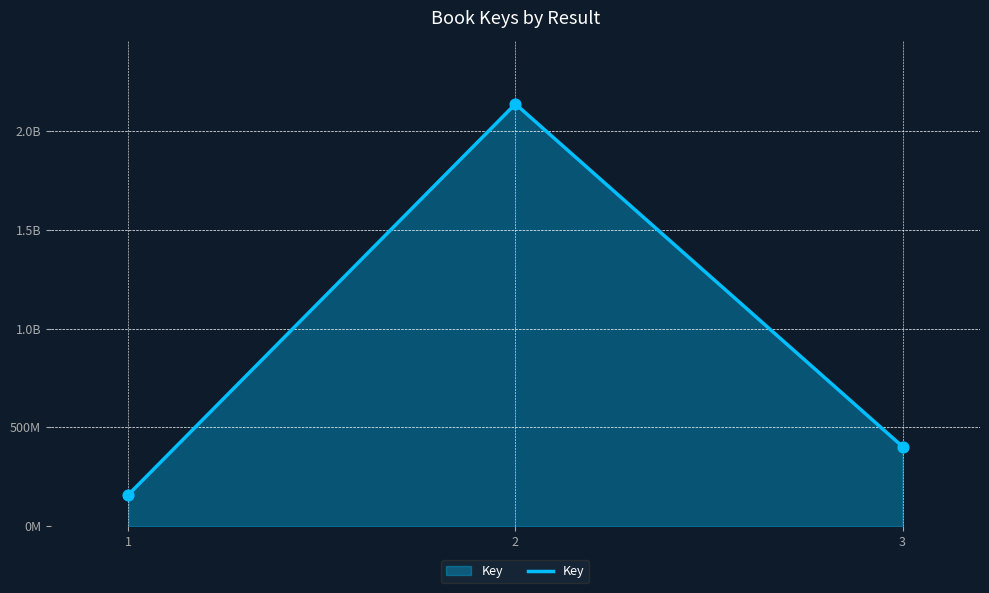

Between 2 and 1, which is larger?

2